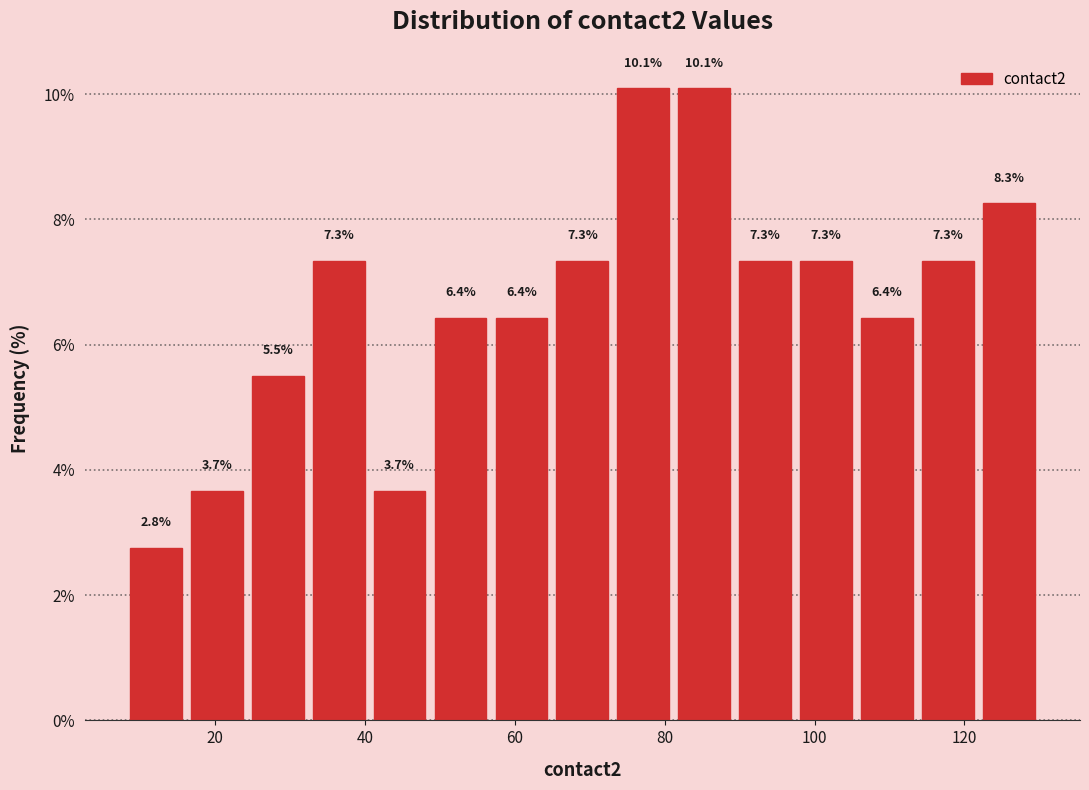

Reading left to right, list every bar in this chart as the range it spans on the x-axis followed by its height. The bar edges are not printed on the chart, so give them approximately, as read against the axis.

8 to 16: 2.8
16 to 24: 3.7
24 to 32: 5.5
32 to 40: 7.3
40 to 48: 3.7
48 to 56: 6.4
56 to 64: 6.4
64 to 74: 7.3
74 to 82: 10.1
82 to 90: 10.1
90 to 98: 7.3
98 to 106: 7.3
106 to 114: 6.4
114 to 122: 7.3
122 to 130: 8.3